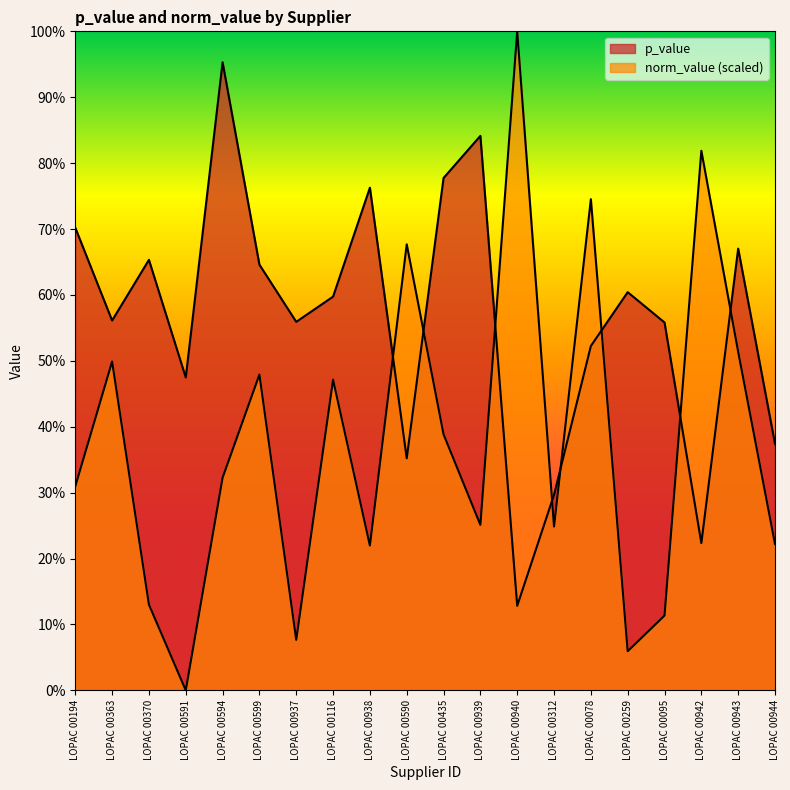

List the labels in order of norm_value value, largest first.

LOPAC 00940, LOPAC 00942, LOPAC 00078, LOPAC 00590, LOPAC 00943, LOPAC 00363, LOPAC 00599, LOPAC 00116, LOPAC 00435, LOPAC 00594, LOPAC 00194, LOPAC 00939, LOPAC 00312, LOPAC 00944, LOPAC 00938, LOPAC 00370, LOPAC 00095, LOPAC 00937, LOPAC 00259, LOPAC 00591